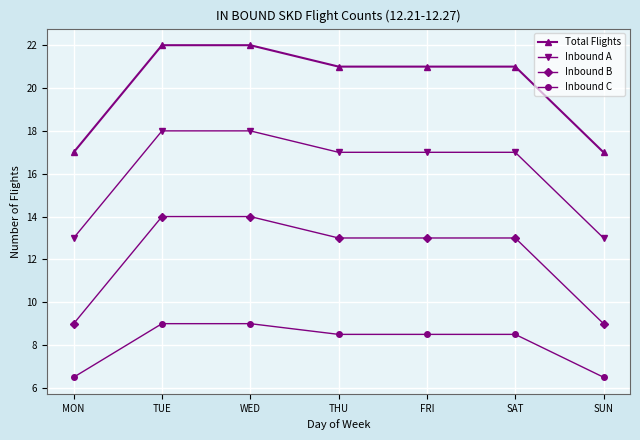

True or false: Inbound C and Inbound A intersect in this chart.

False